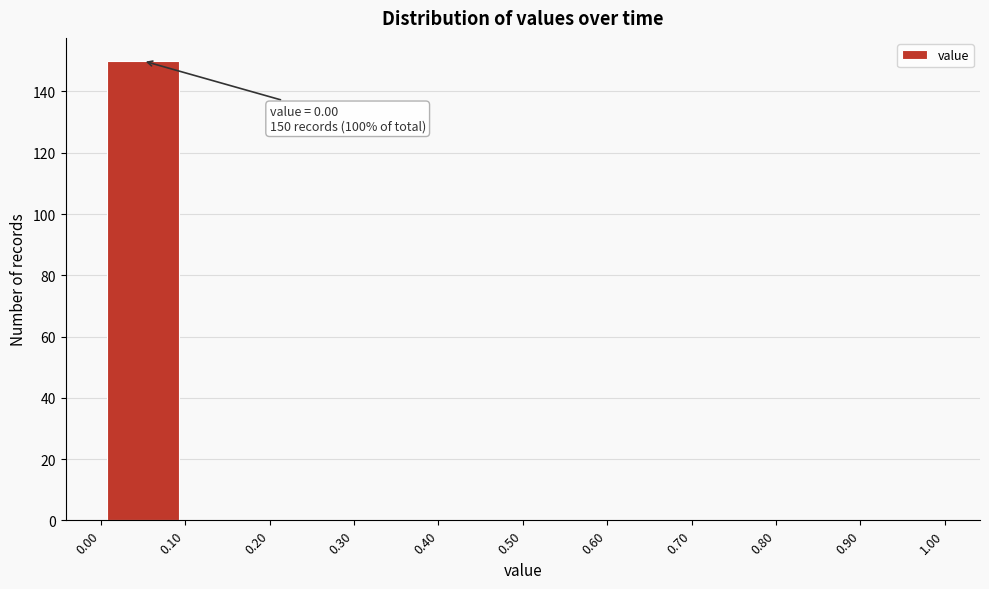

Over which range of the x-axis is the bar tallest?

0.00 to 0.10